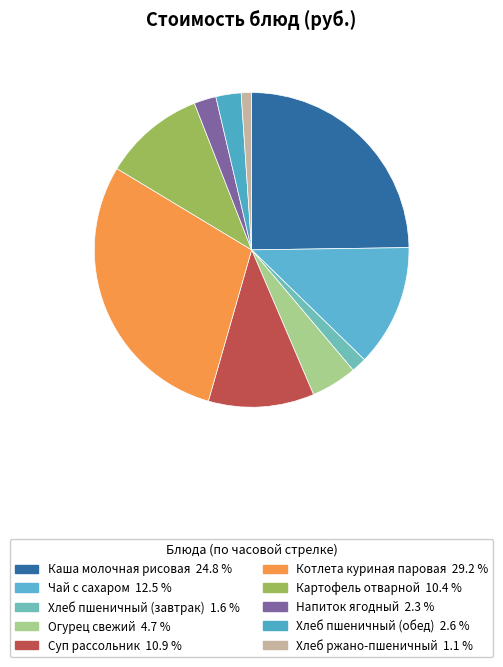

How much of the chart is everything except Напиток ягодный?

97.7%